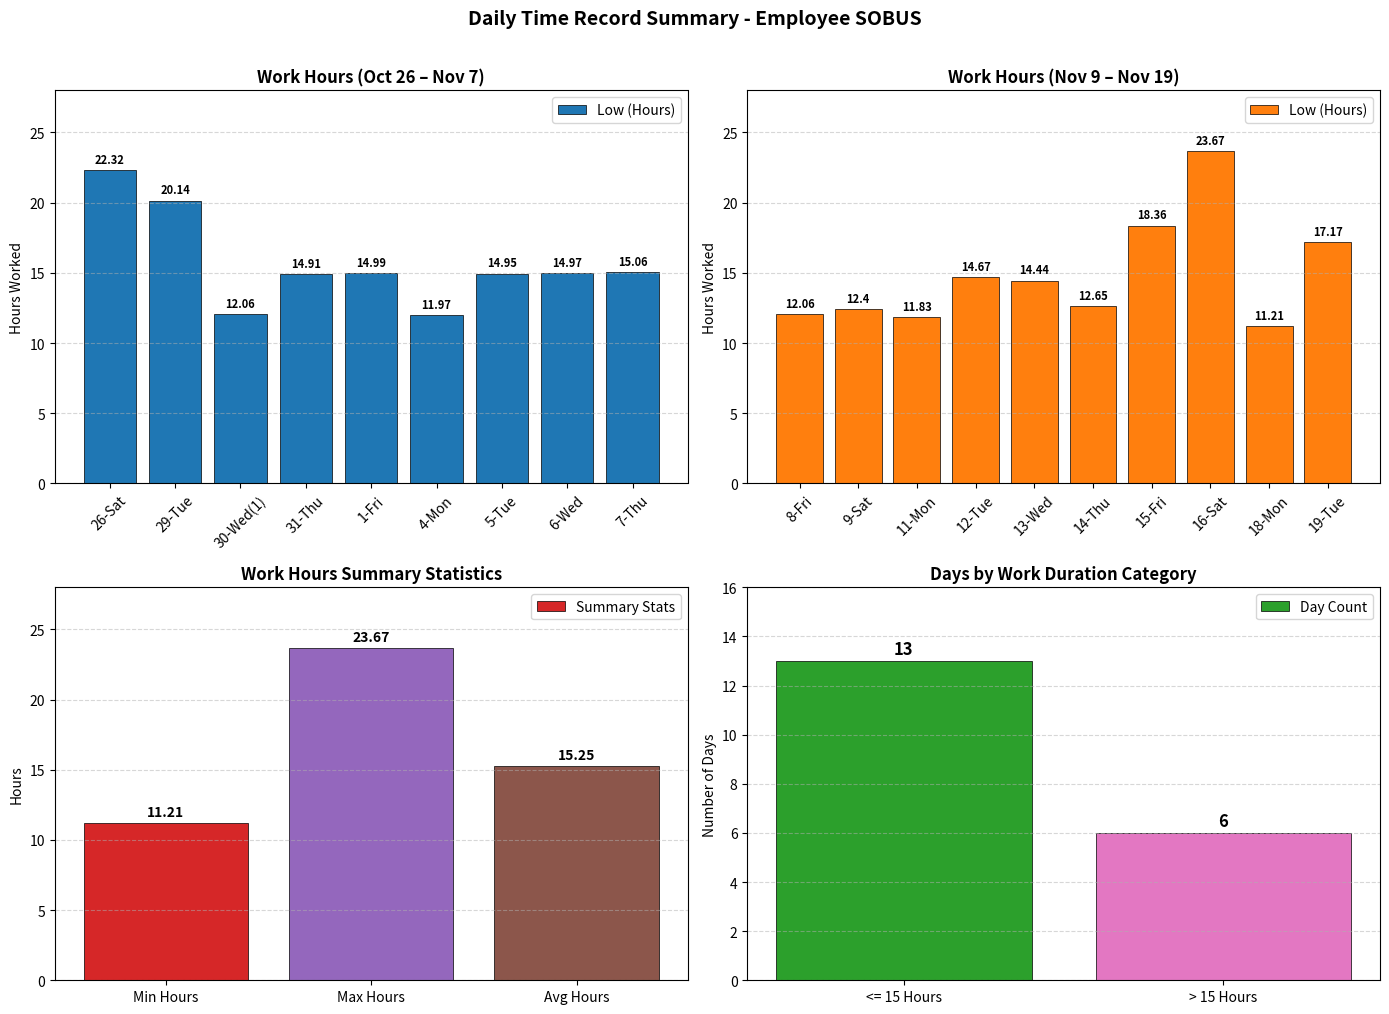

Which series has the largest total across all categories?

Low (Hours)